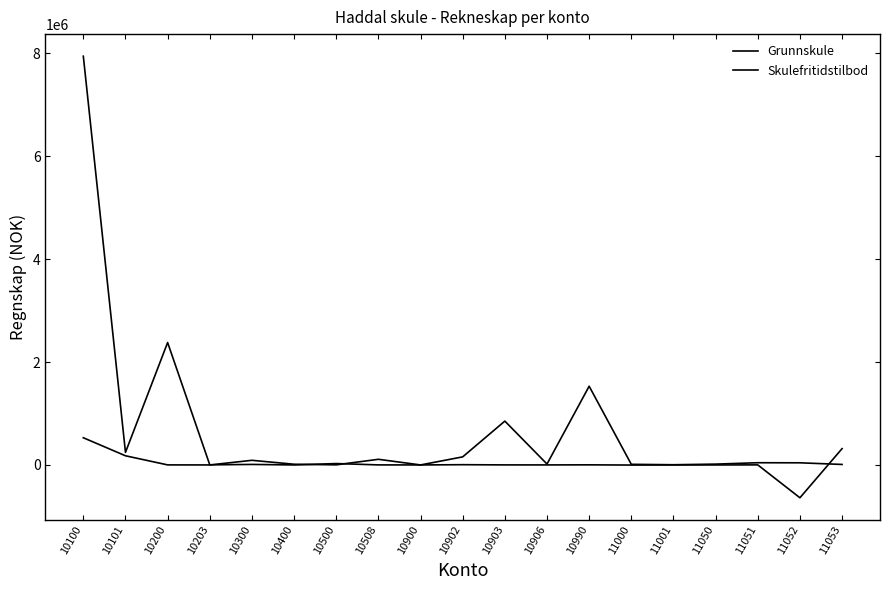

Which series ends up on top after the final intersection of Grunnskule and Skulefritidstilbod?

Skulefritidstilbod